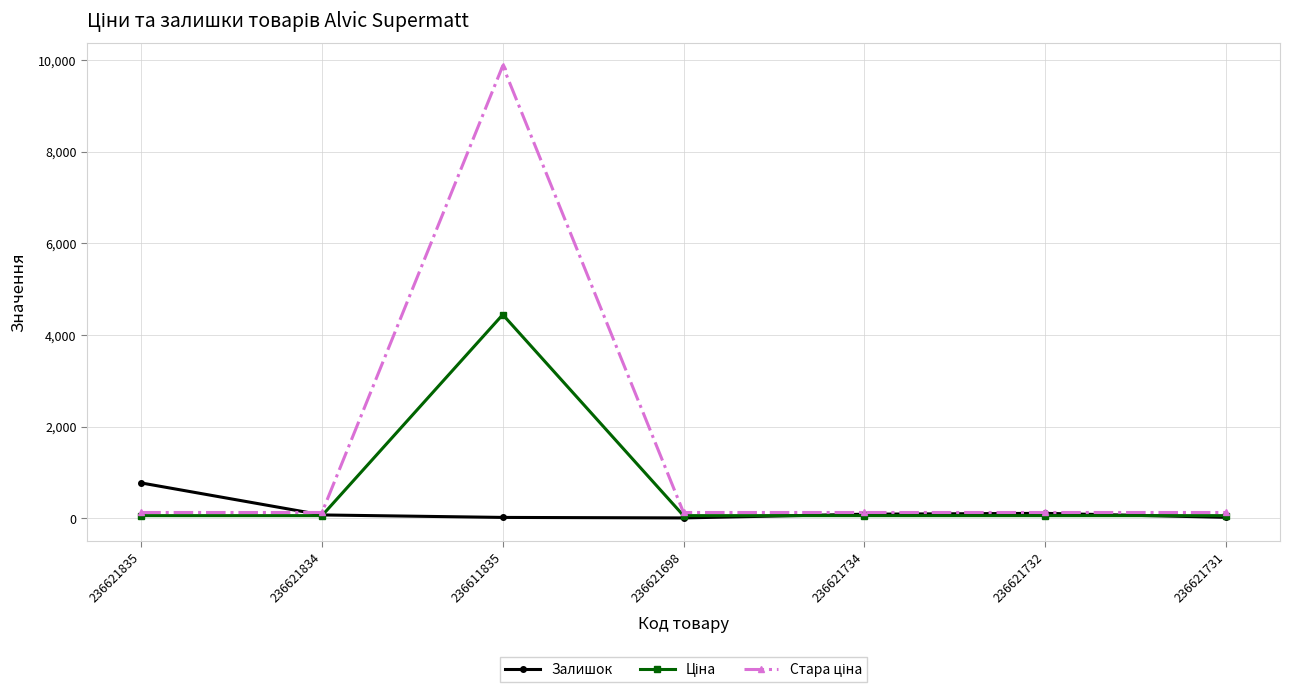

Which label corresponds to the largest value in the chart?

236611835